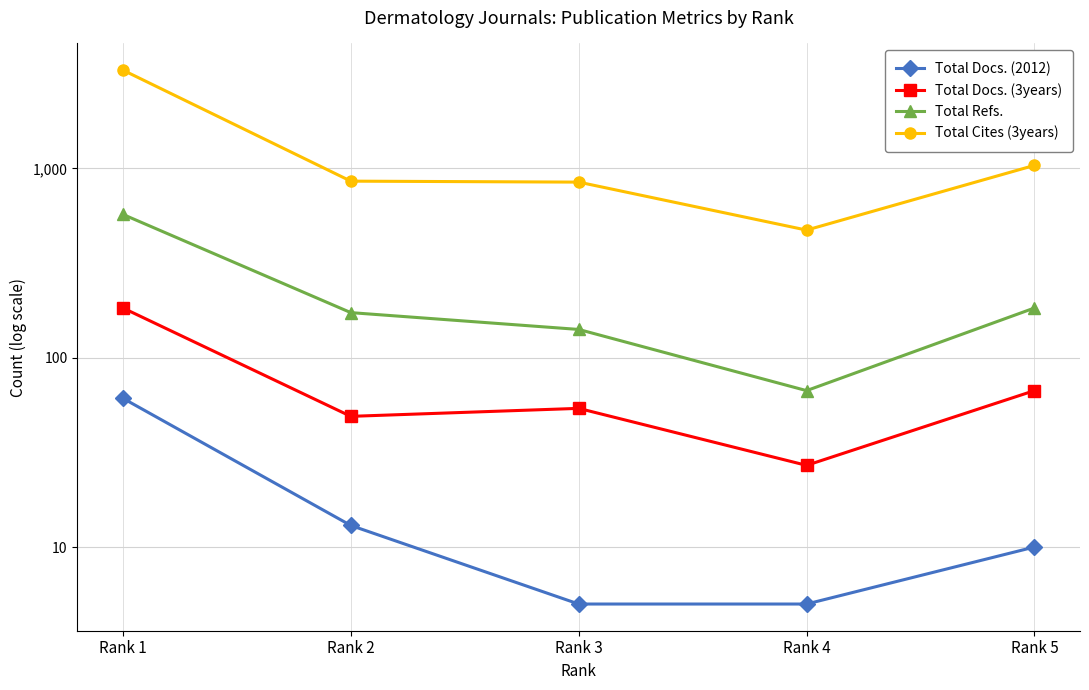

True or false: Total Refs. has more than 1 points higher than both neighbors.

False